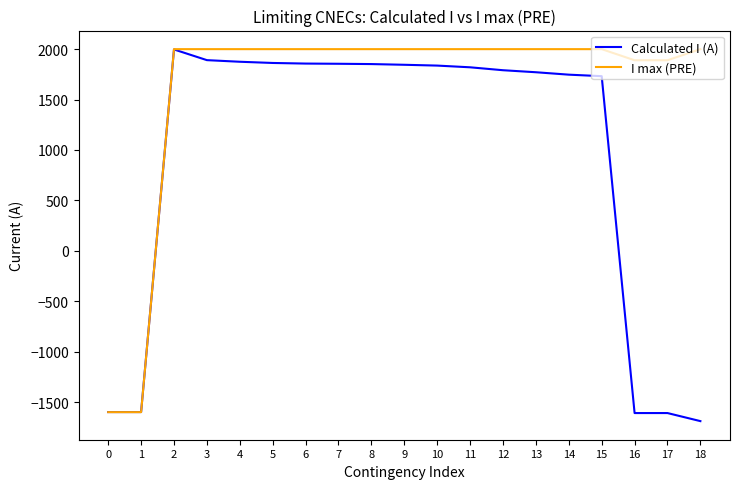

The Calculated I (A) series shows 3124 at 7. True or false?

False